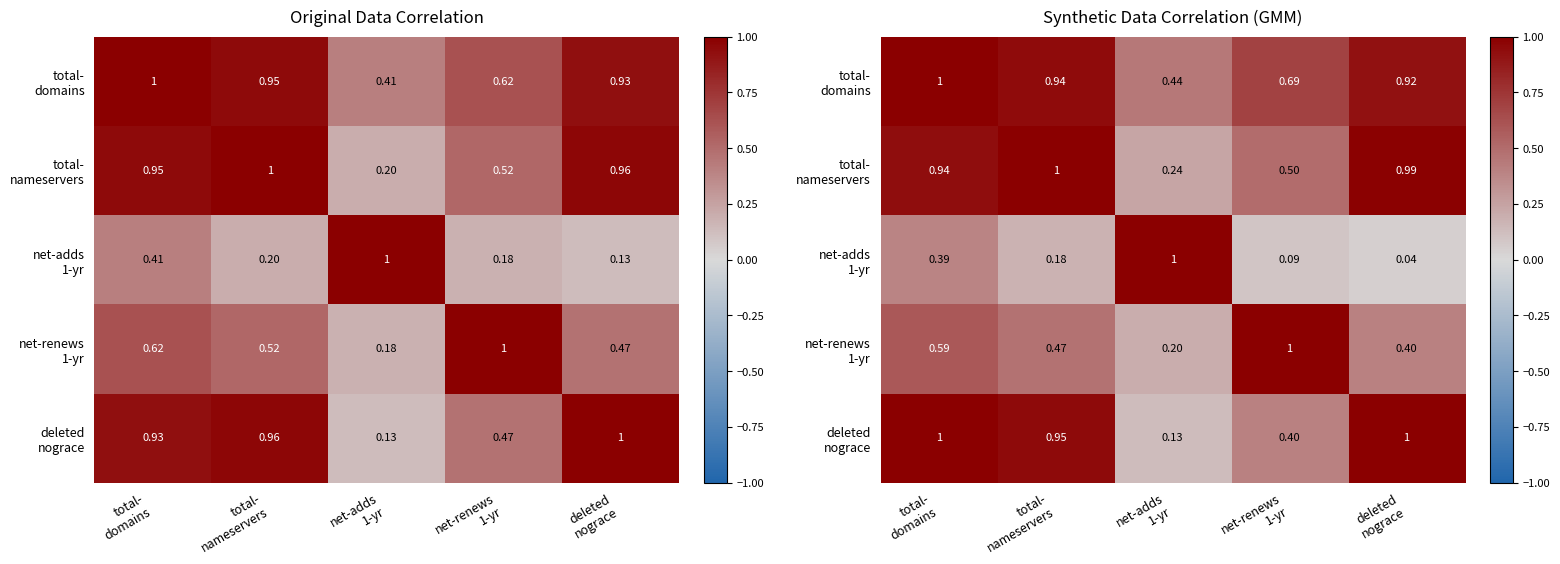

Which series has the widest spread of values?

net-adds 1-yr